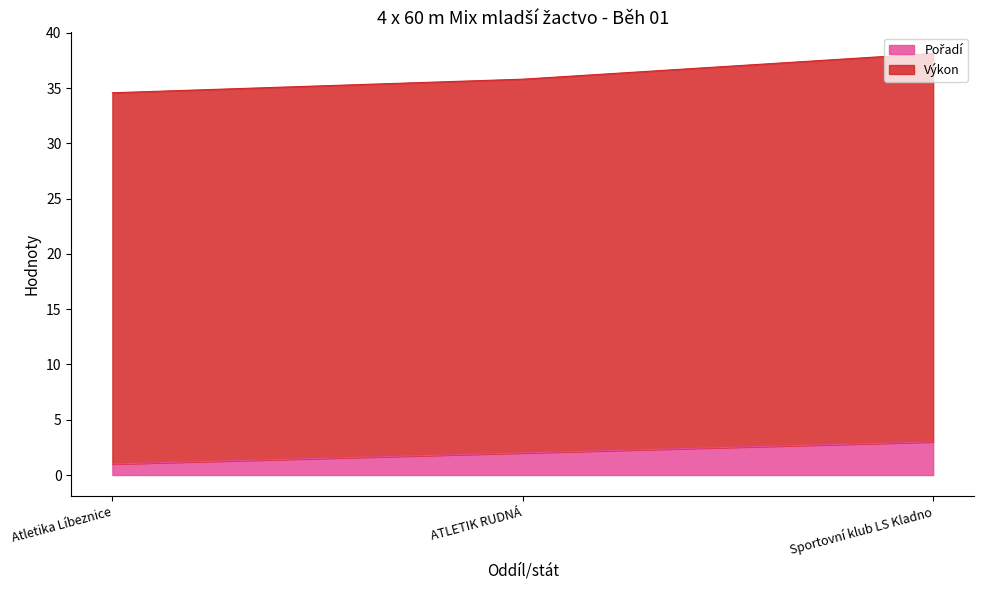

Approximately how many times larger is the value at Sportovní klub LS Kladno compared to ATLETIK RUDNÁ?

1.5